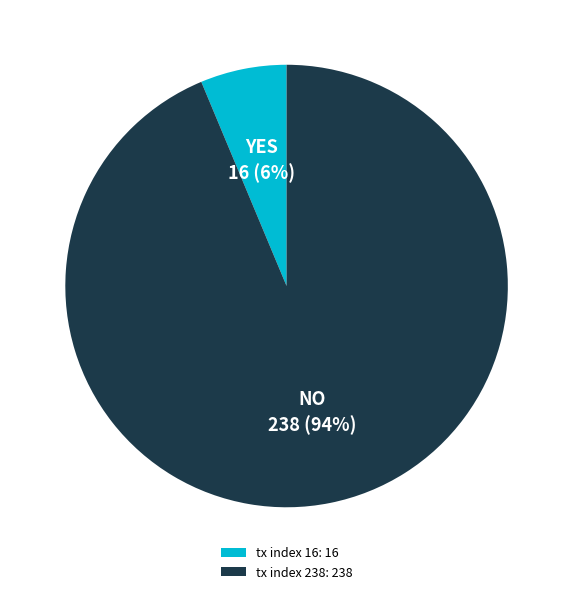

The tx index 238 slice represents 99% of the pie. True or false?

False